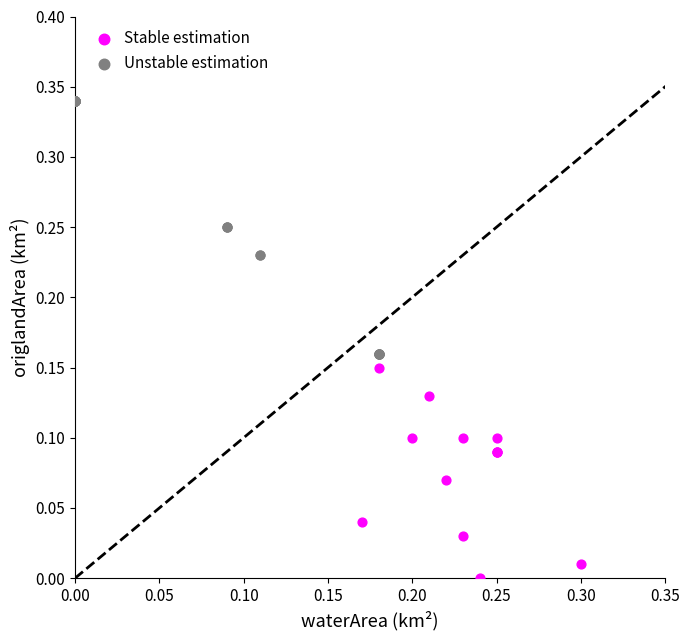

Which series contains the highest Y value?

Unstable estimation